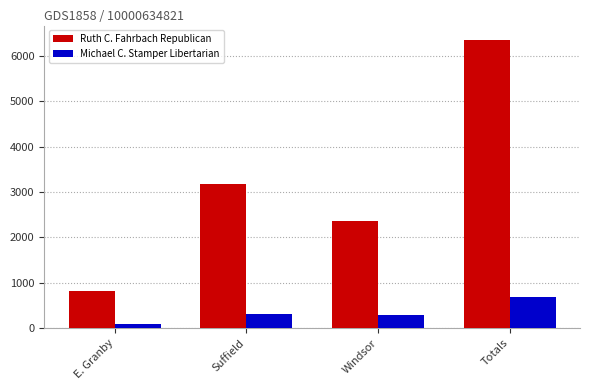

How many data points in Ruth C. Fahrbach Republican are less than 3175?

2